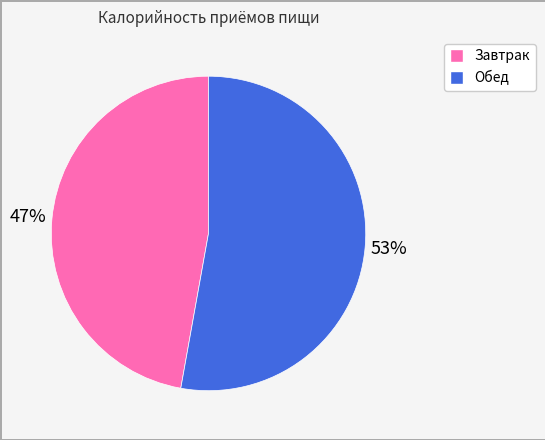

Do Обед and Завтрак together represent more than half of the pie?

Yes